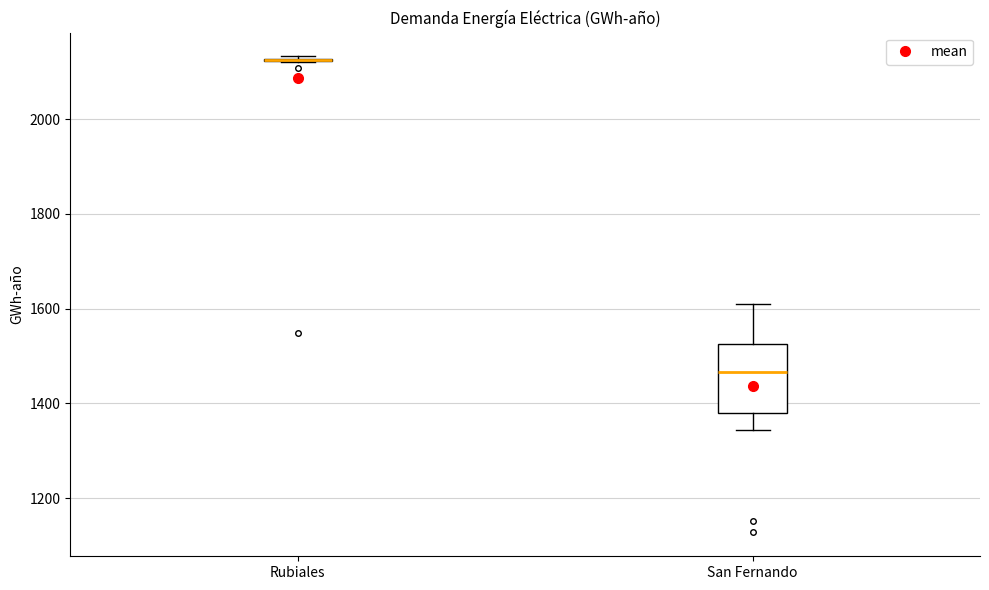

Reading left to right, transcribe this box plot: for each box, give where its median line is, the range the box spans, and where its two whiskers end, as read against the y-axis. The values are not printed on the chart, so give them approximately, as read against the axis.

Rubiales: box collapsed to a line at 2120, whiskers 2120 to 2140
San Fernando: median 1460, box 1380 to 1520, whiskers 1340 to 1600